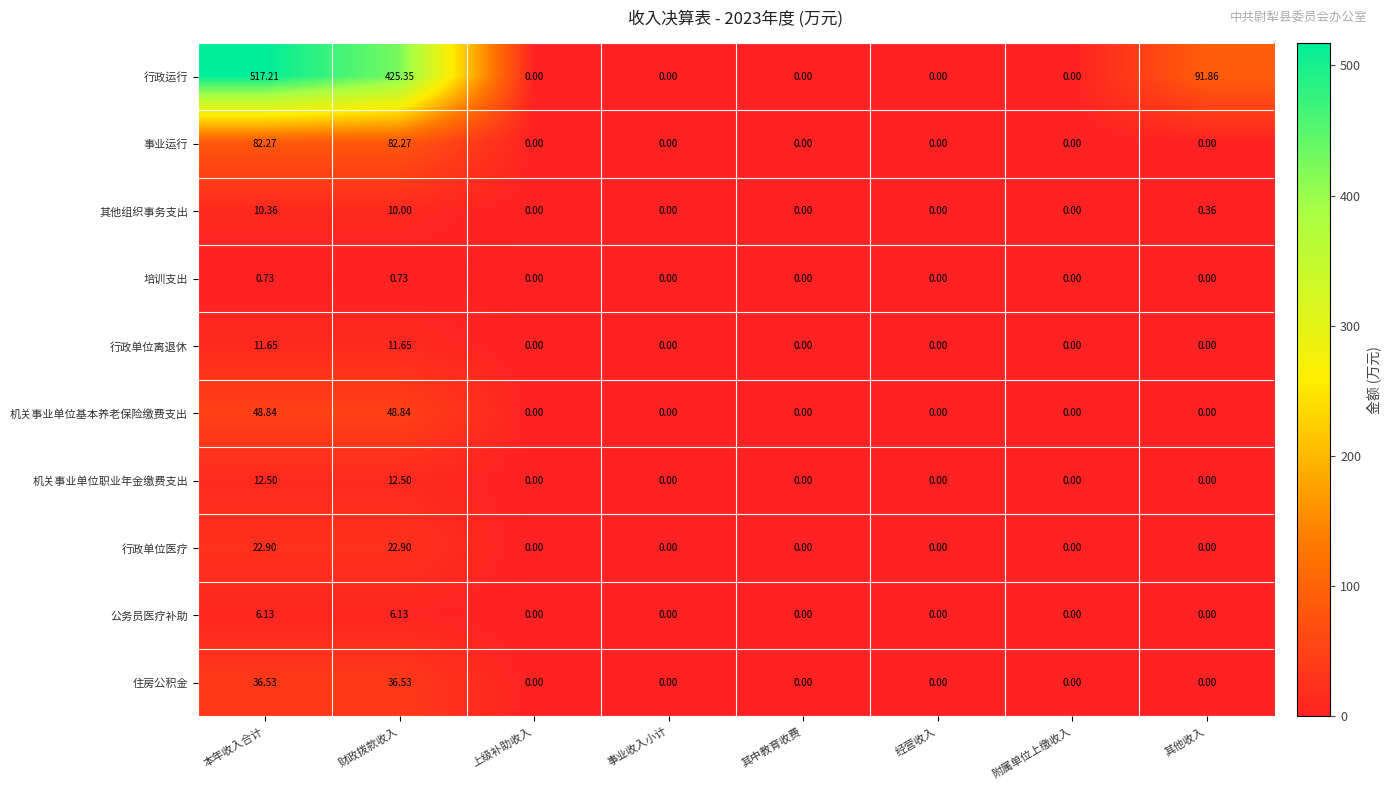

How many data points in 其他组织事务支出 are above 0?

3